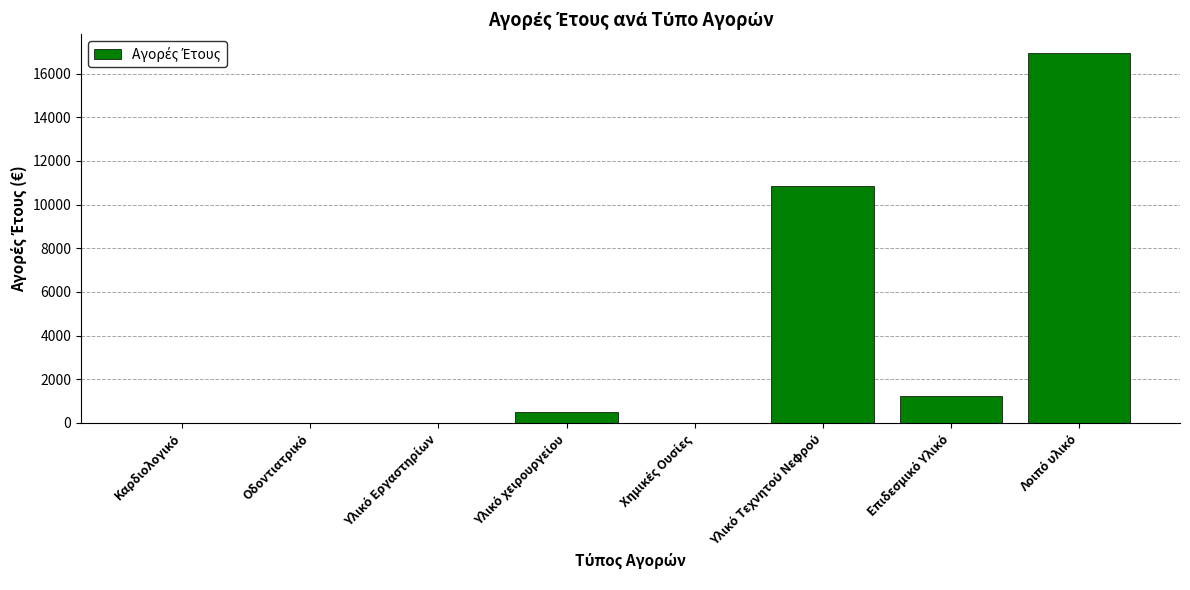

What is the greatest value displayed?

16956.3